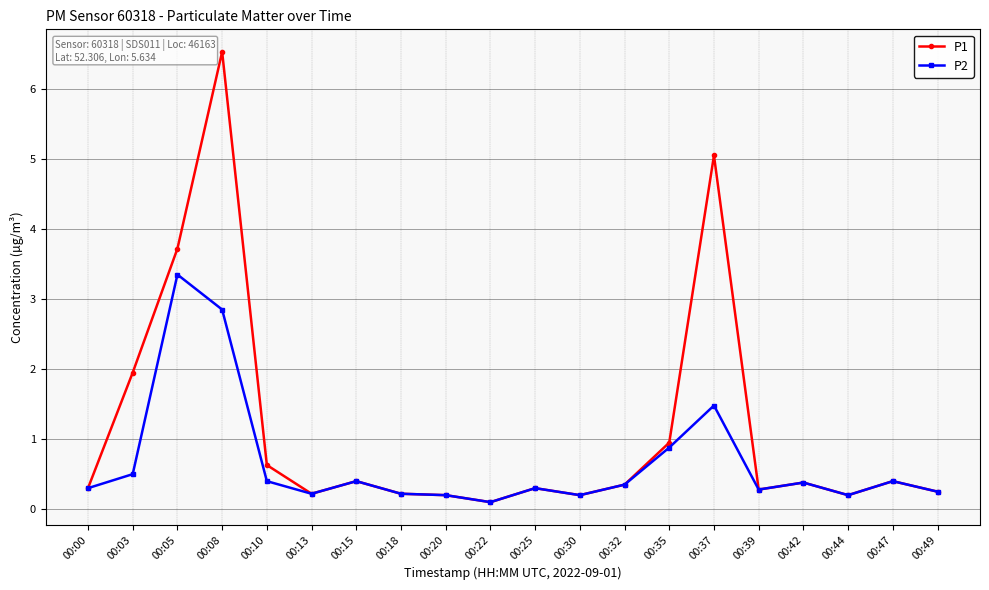

Which series has the largest total across all categories?

P1